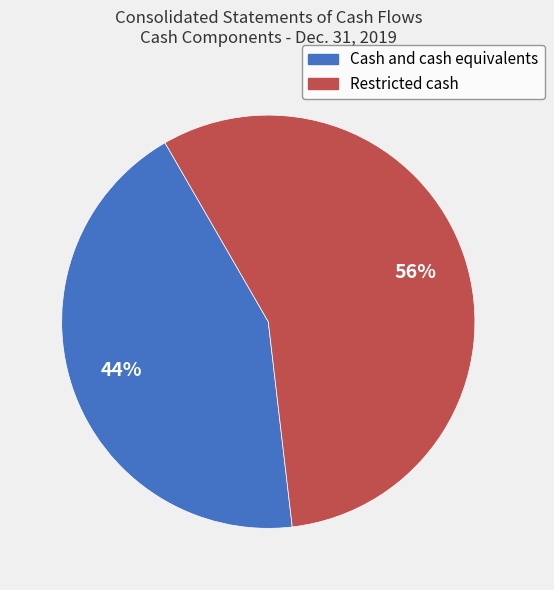

What is the smallest slice in the pie chart?

Cash and cash equivalents